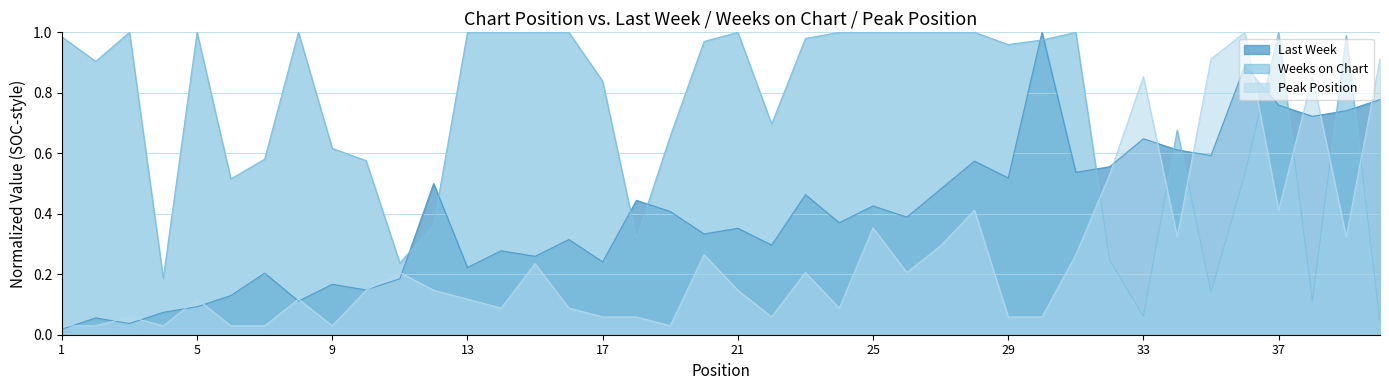

How many lines are shown in the chart?

3